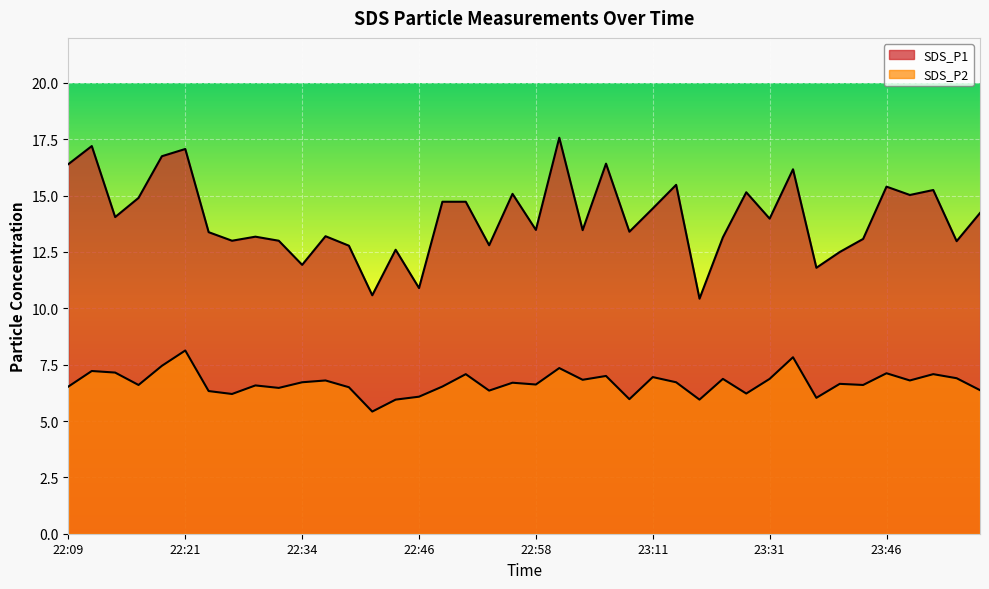

How many categories are shown in the chart?

40